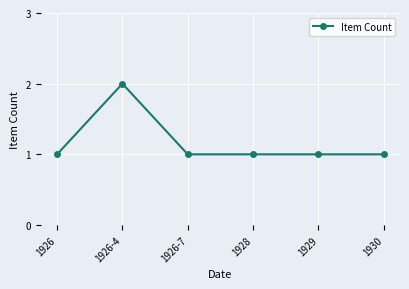

What position from the right is 1926-7?

4